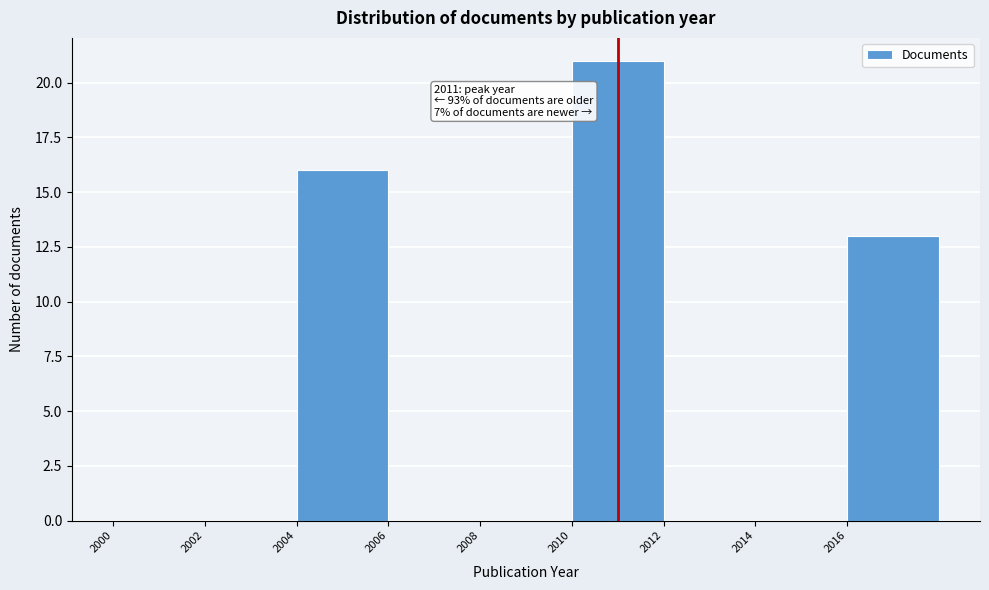

Which range on the x-axis has the tallest bar?

2010 to 2012